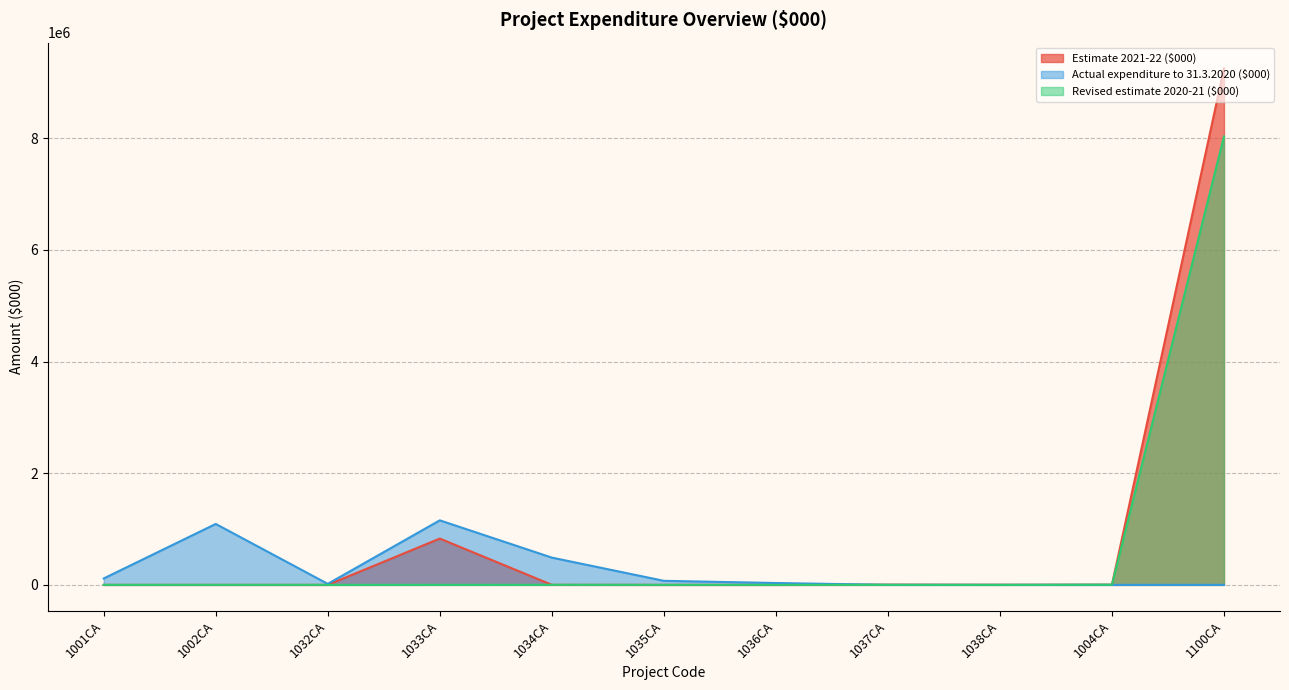

Count the number of categories in the chart.

11